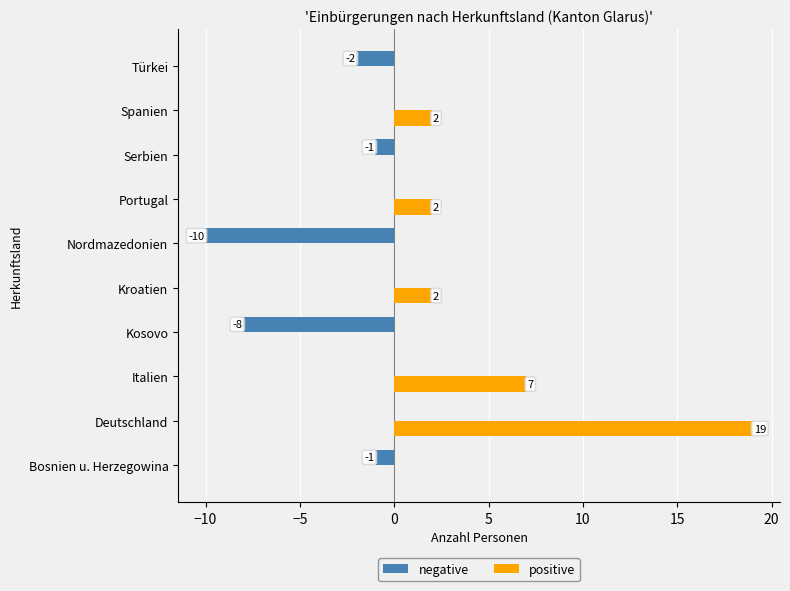

What are all the series names shown in the legend?

negative, positive